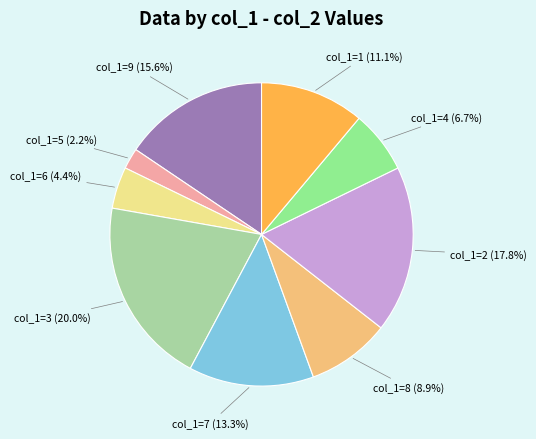

Count the number of slices in the pie.

9